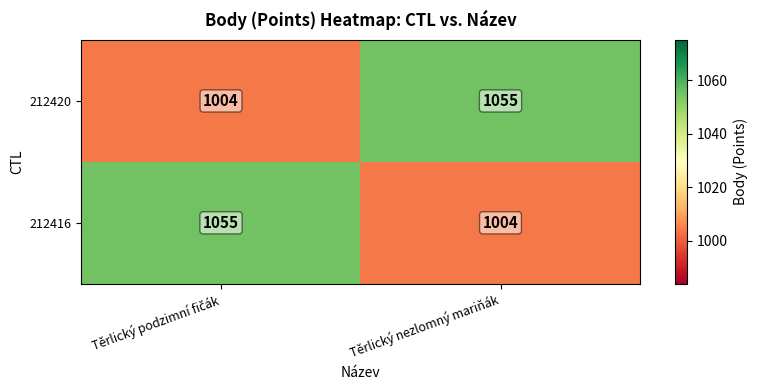

What is the difference between the highest and lowest values at Těrlický nezlomný mariňák?

51